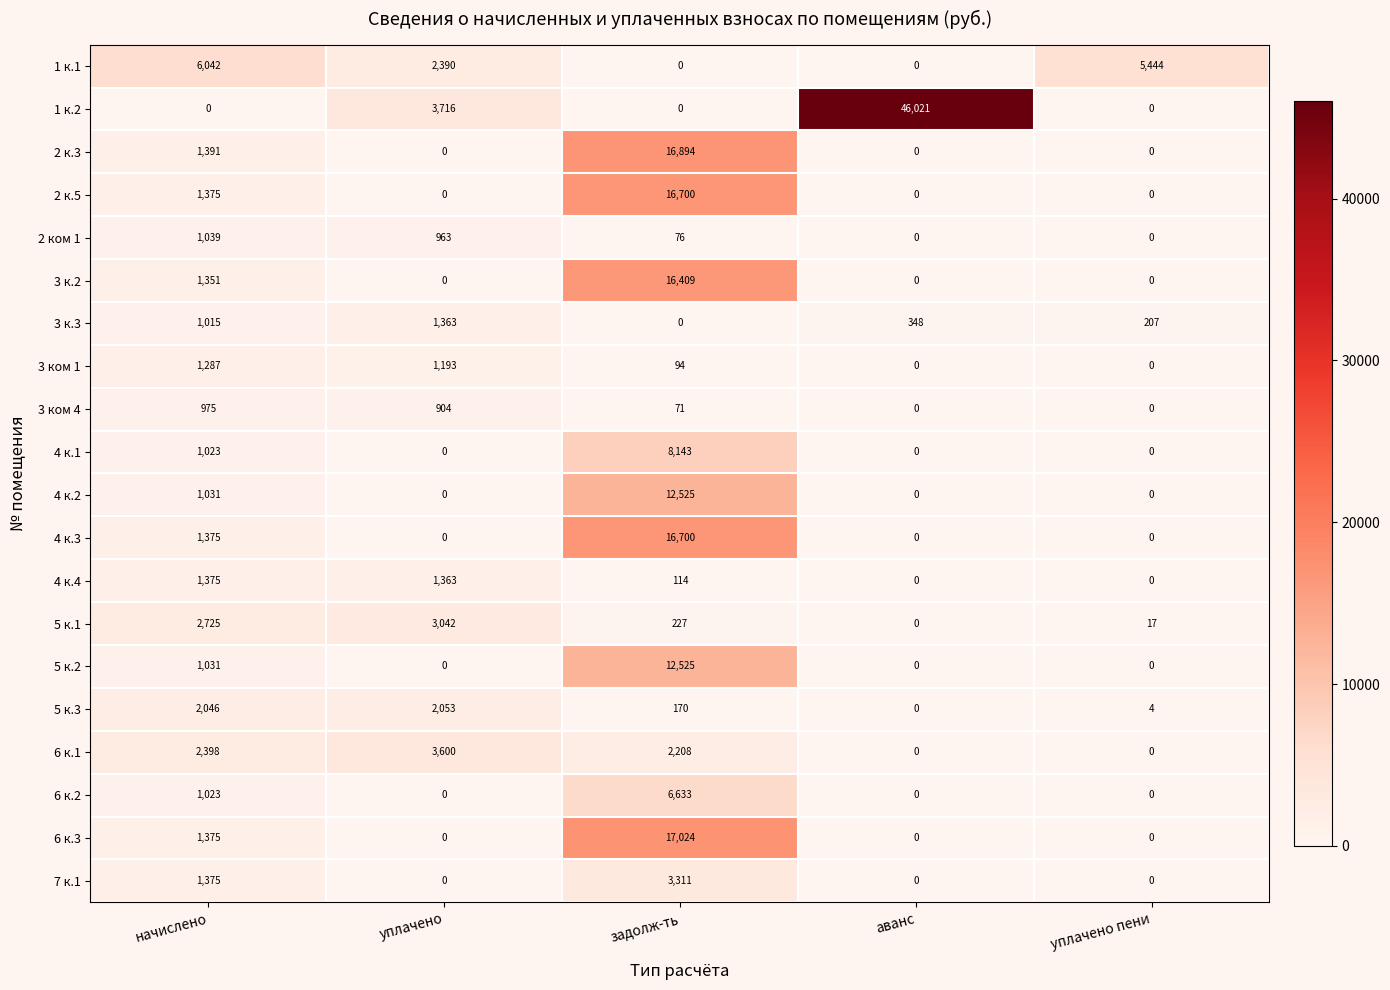

The 4 к.4 series shows 35 at задолж-ть. True or false?

False